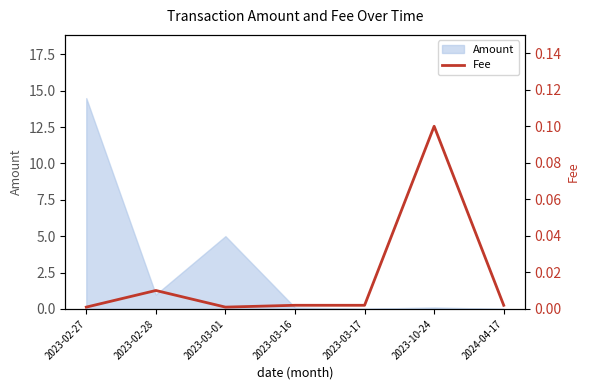

How many data points does each series have?

7